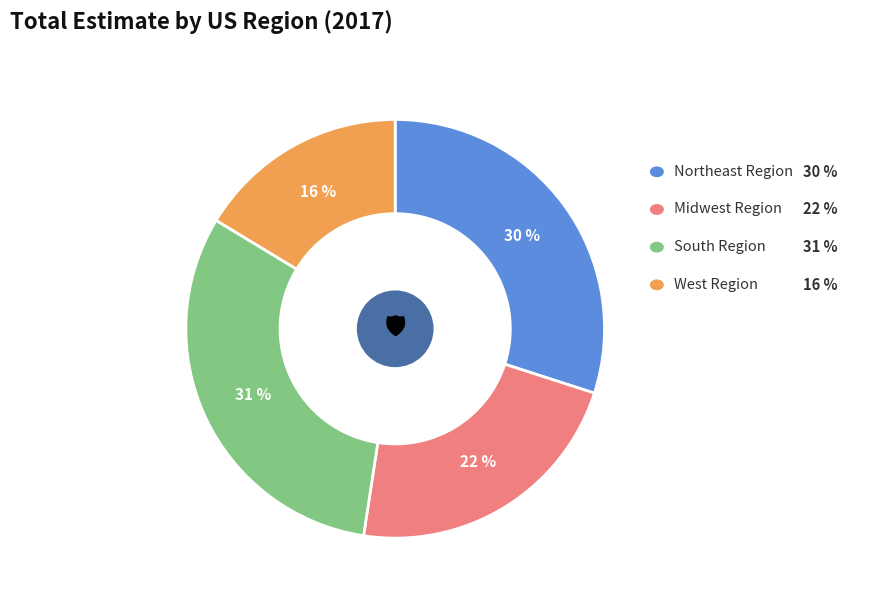

To the nearest percent, what is the difference between the largest and smallest slice percentages?

15%